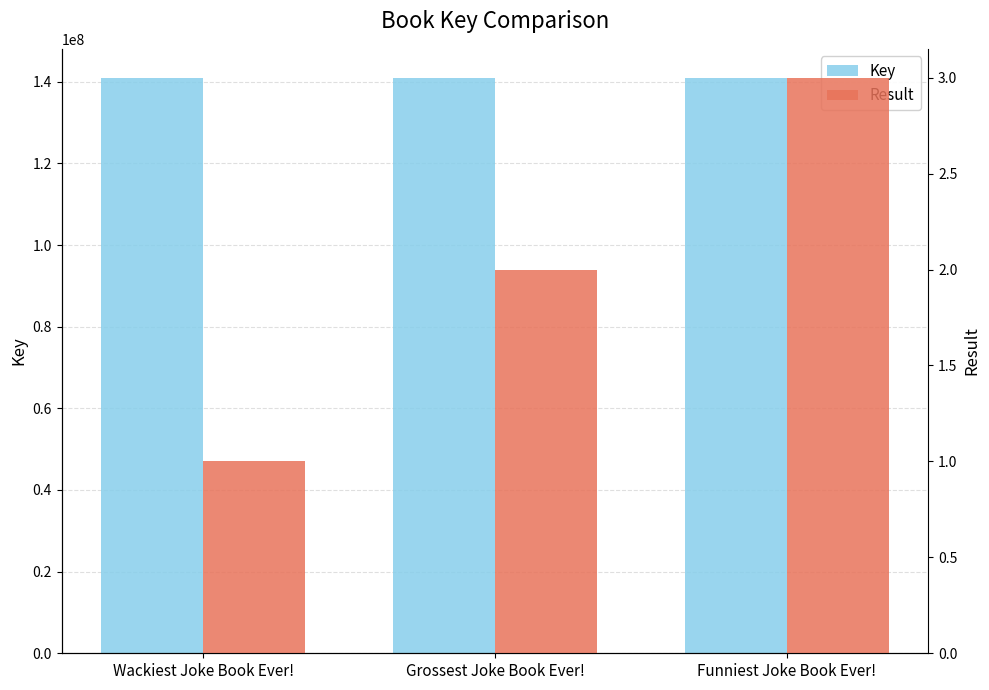

Reading left to right, list all the values displayed in this chart.

Key: 141015167	141015530	141015497
Result: 1	2	3